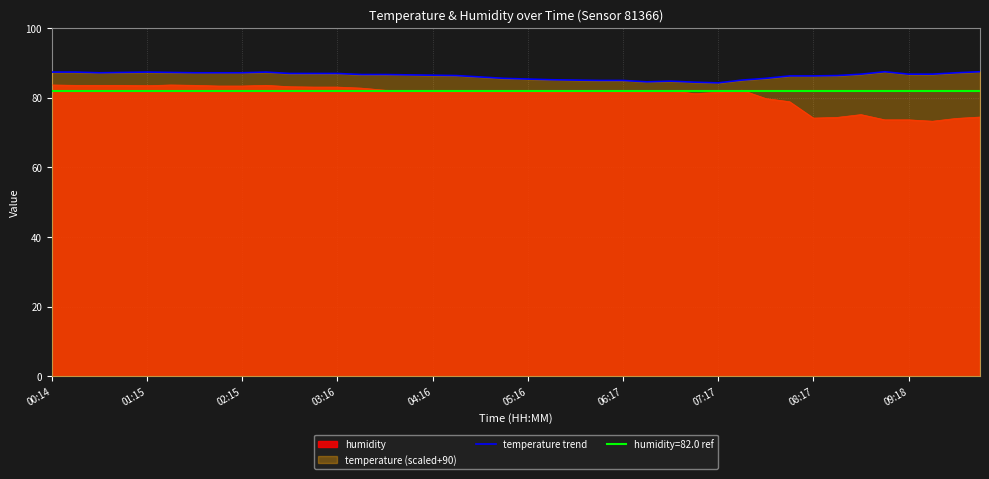

What is the maximum value for temperature trend?

87.4